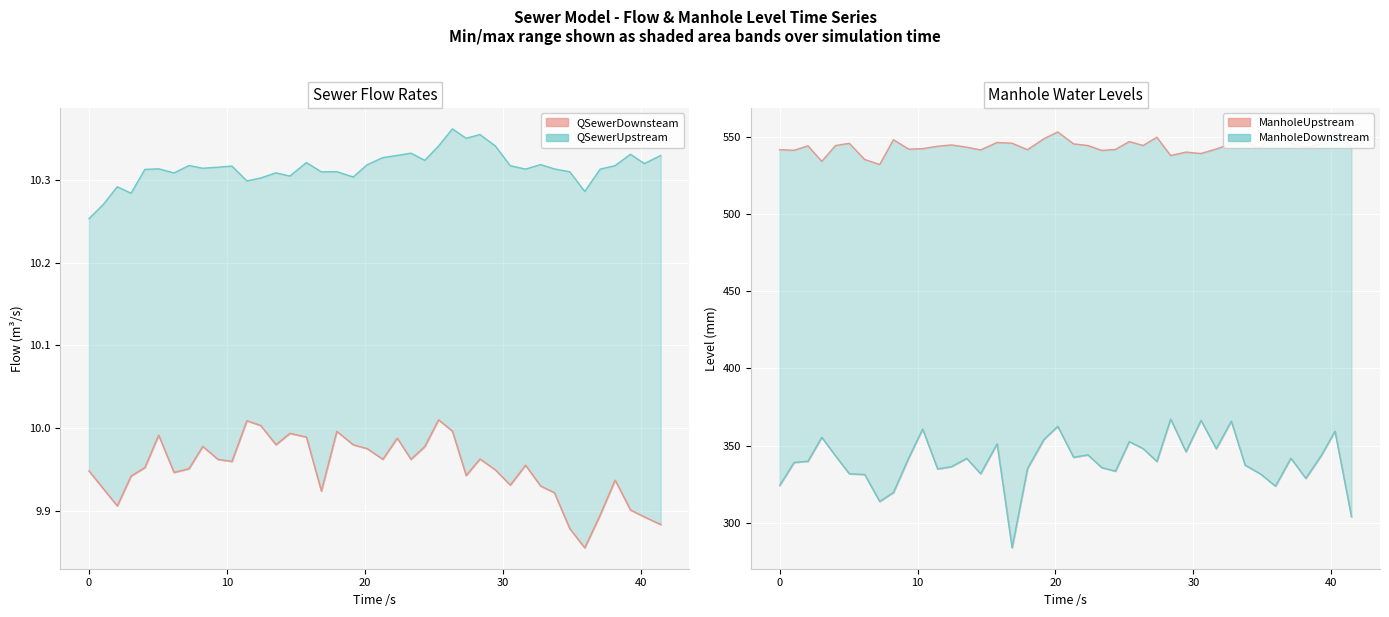

What is the maximum value for ManholeDownstream?

367.2